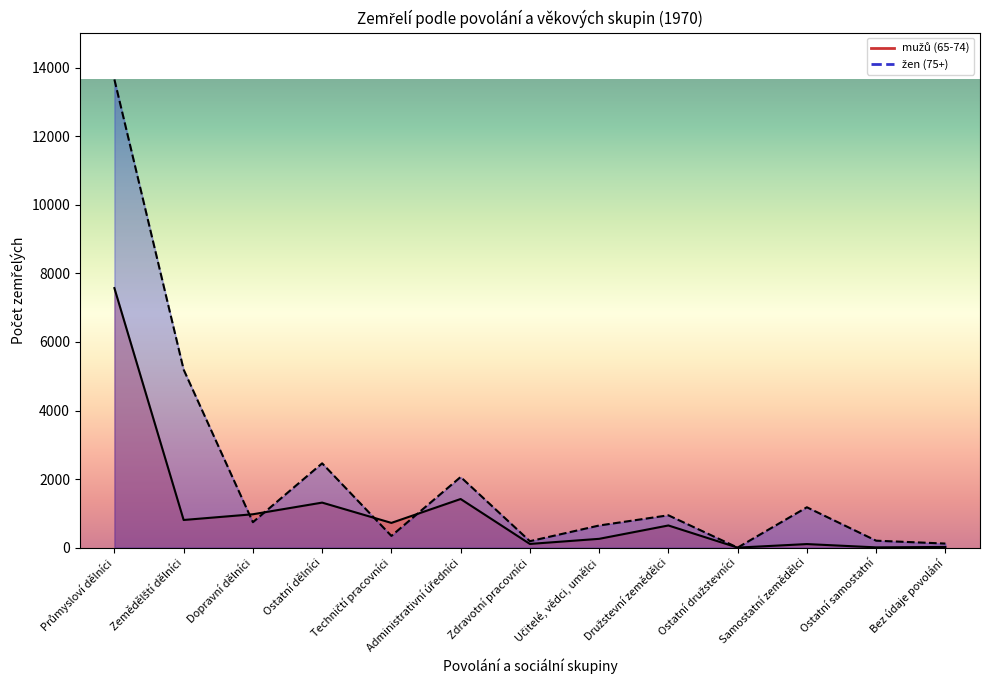

Which series has the widest spread of values?

žen (75+)